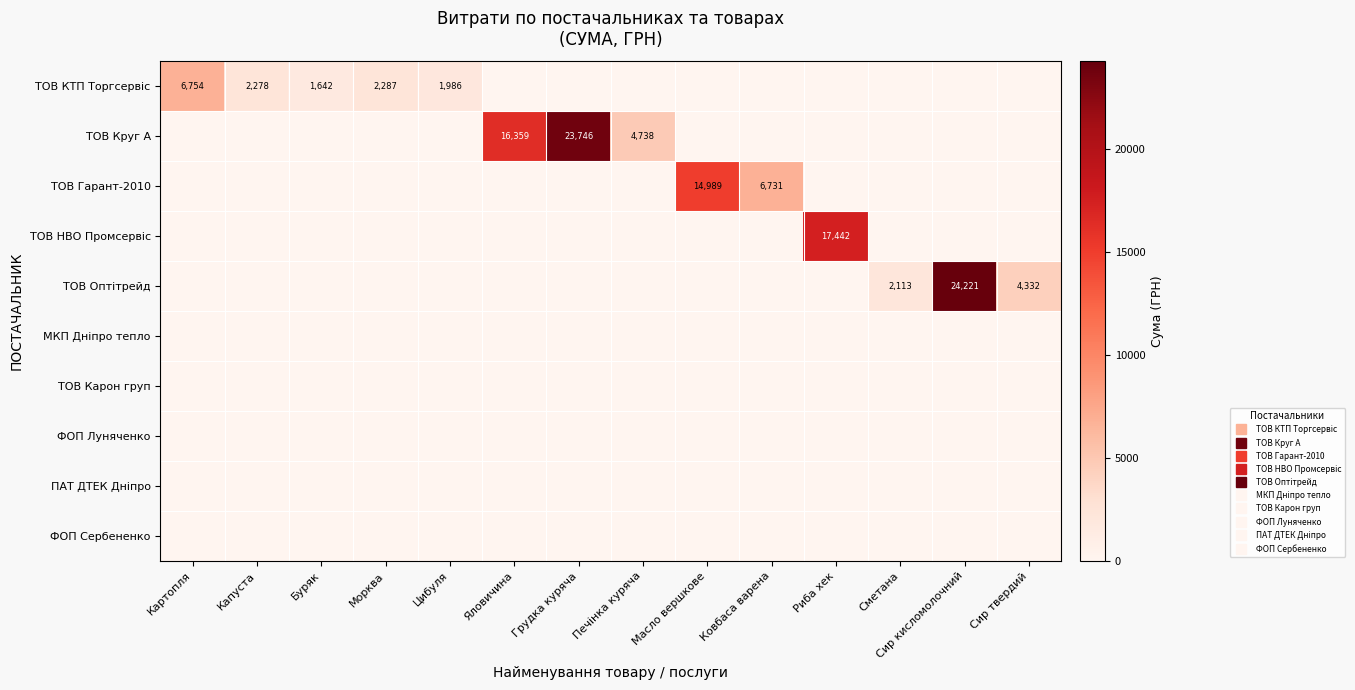

What is the total value across all series at Сир твердий?

4331.5